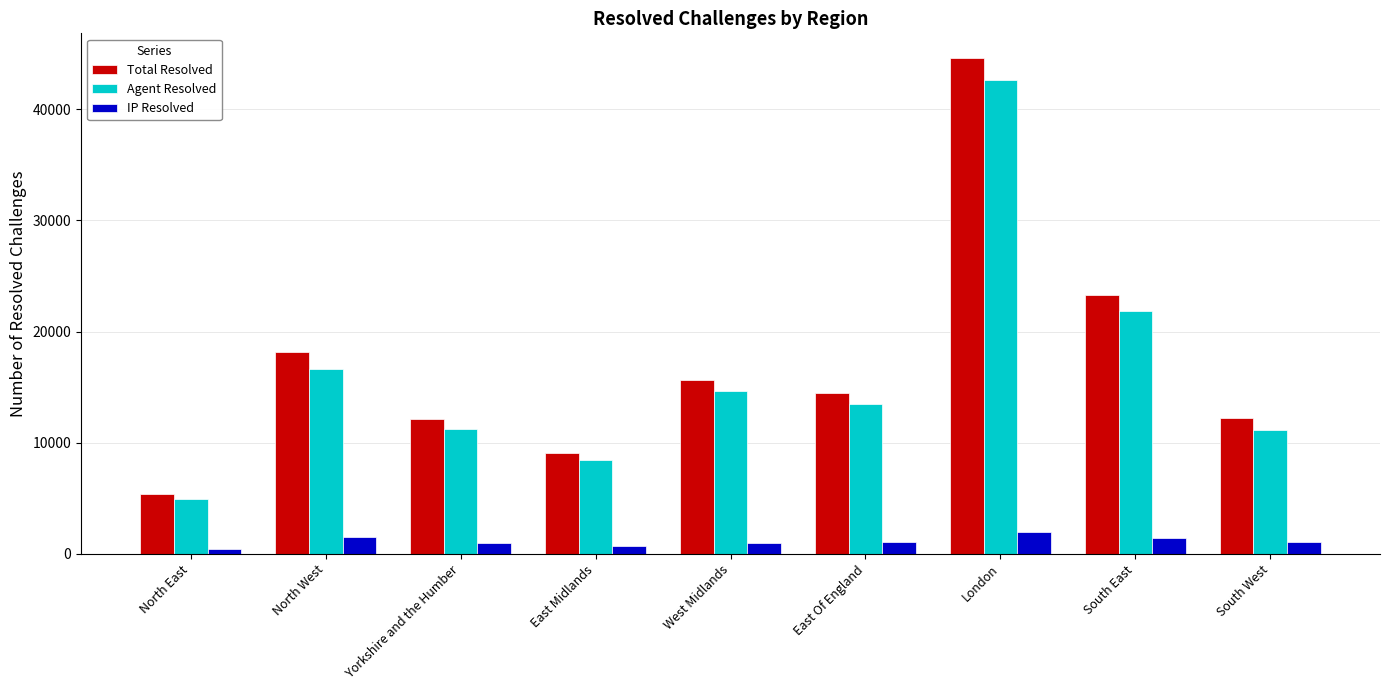

Count the number of categories in the chart.

9